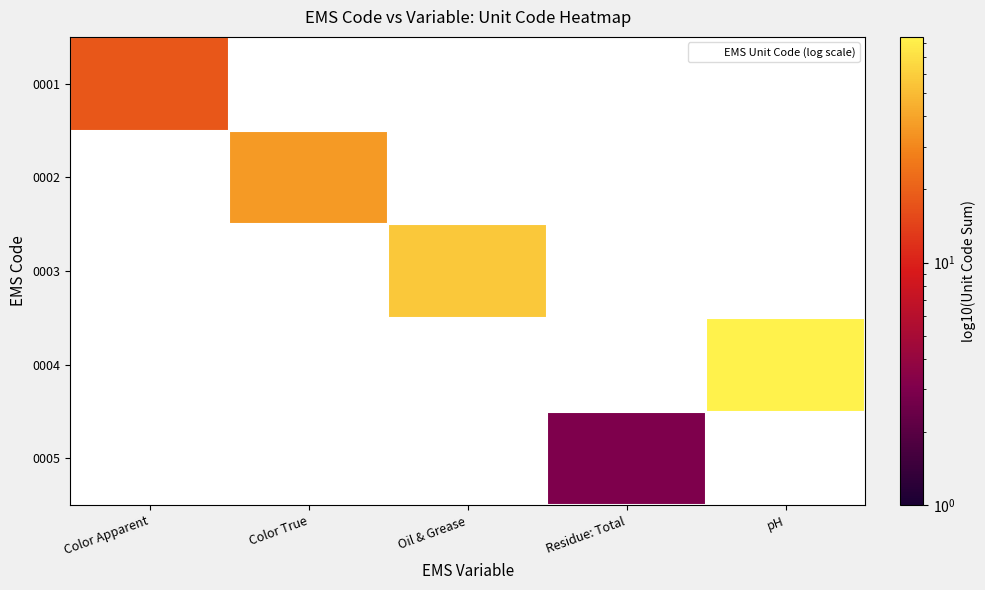

What is the maximum value shown in the chart?

85.0